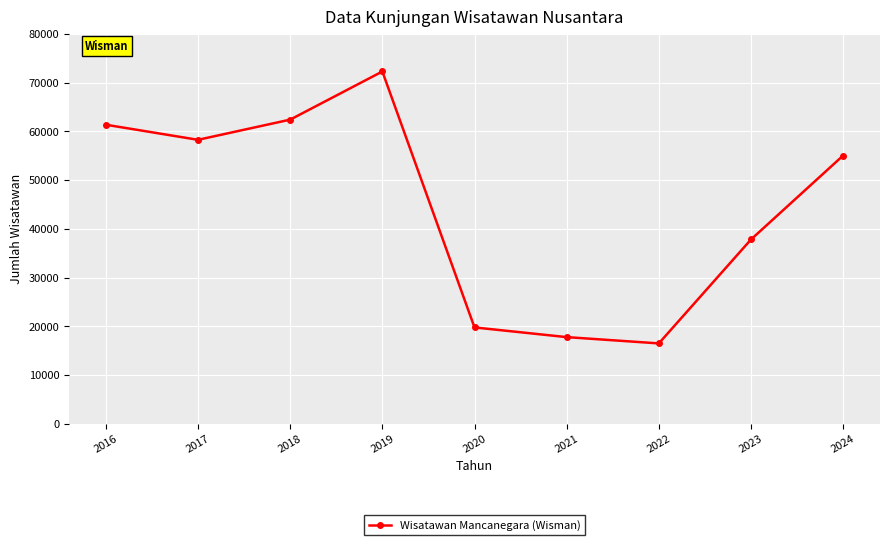

Reading right to left, extract all data points from this chart.

2024=55055	2023=37828	2022=16507	2021=17798	2020=19786	2019=72301	2018=62424	2017=58281	2016=61376